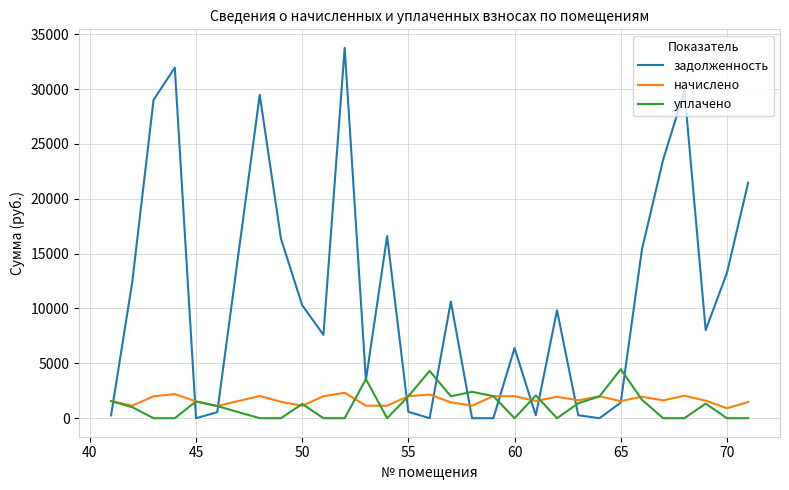

List the series in order of their peak value, highest first.

задолженность, уплачено, начислено